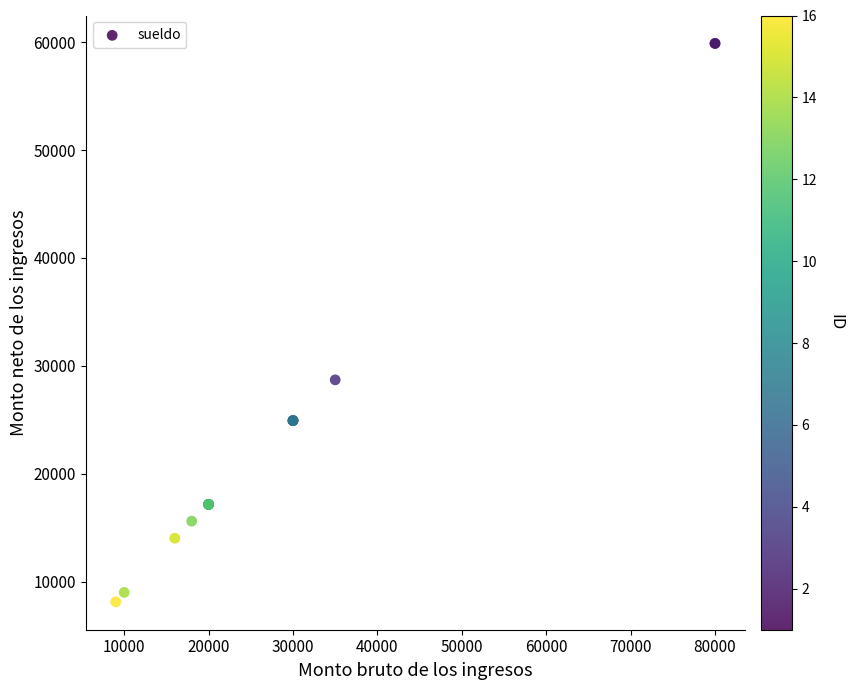

What Y value in the scatter plot is closest to 34011?

28709.4